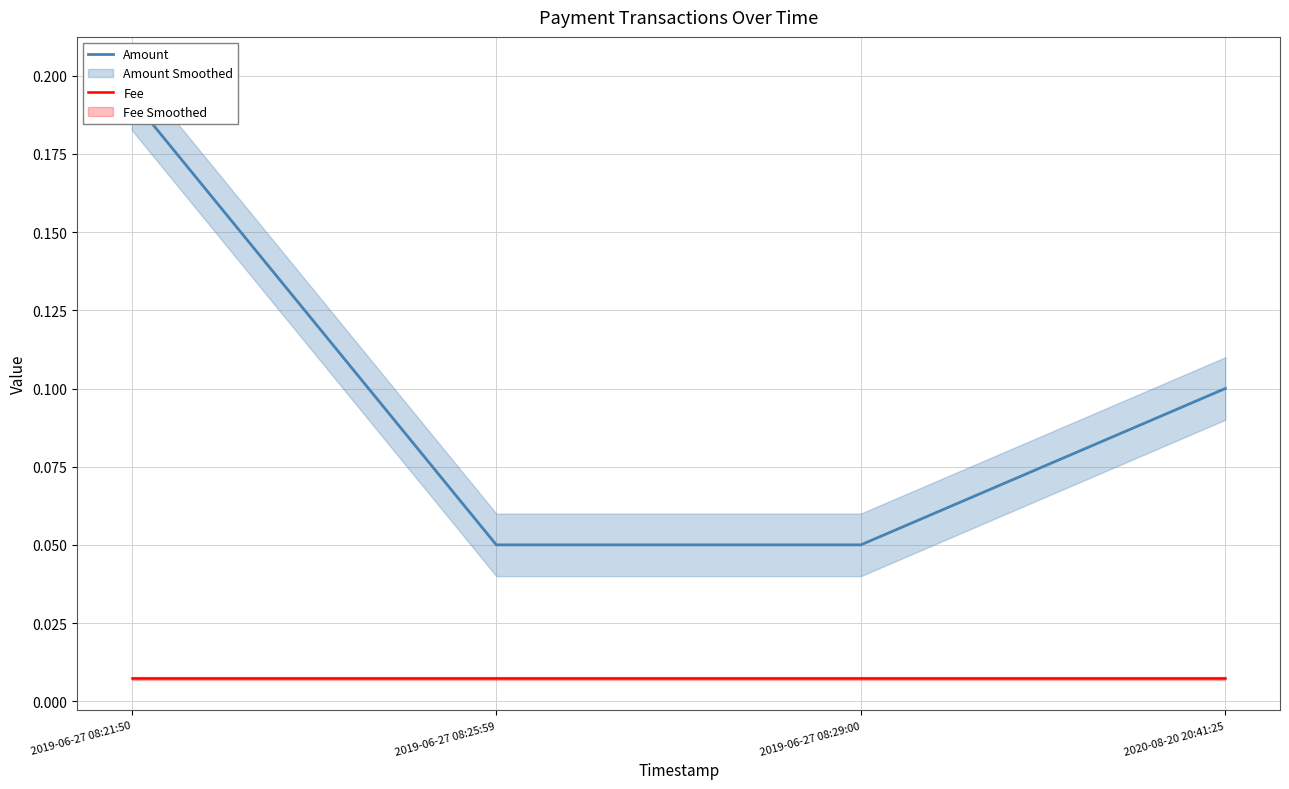

At which label does Amount reach its peak?

2019-06-27 08:21:50